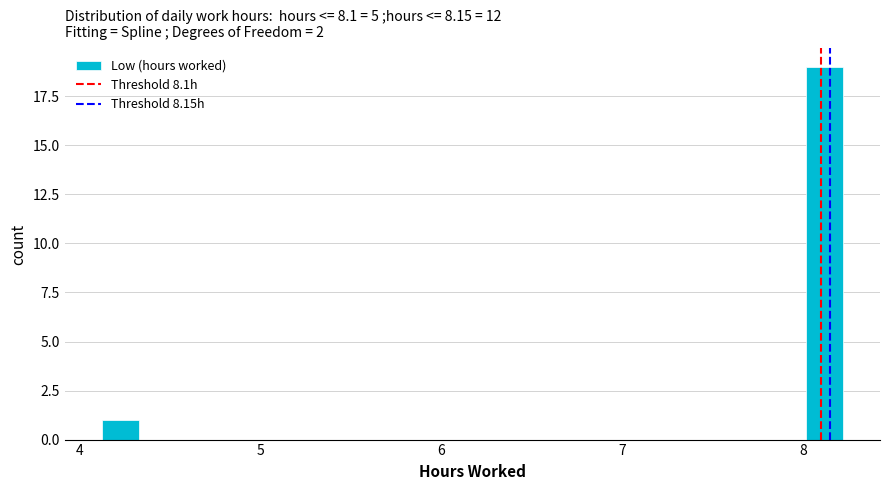

Around what value on the x-axis is the tallest bar? Give the approximate position of its centre, as read against the axis.

8.1